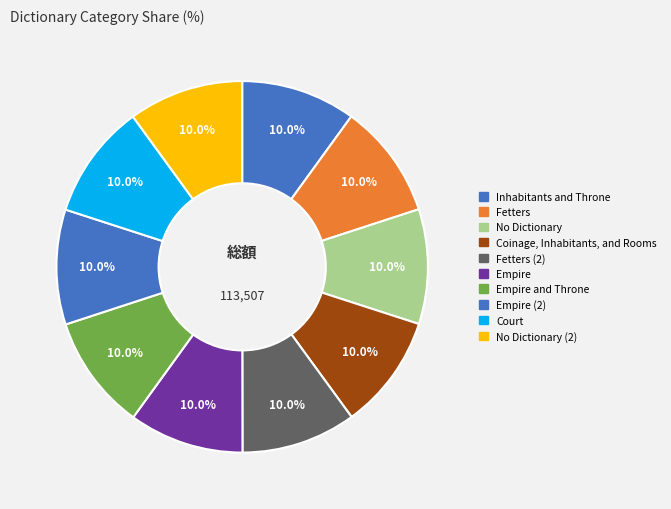

Is there a majority slice in this chart?

No